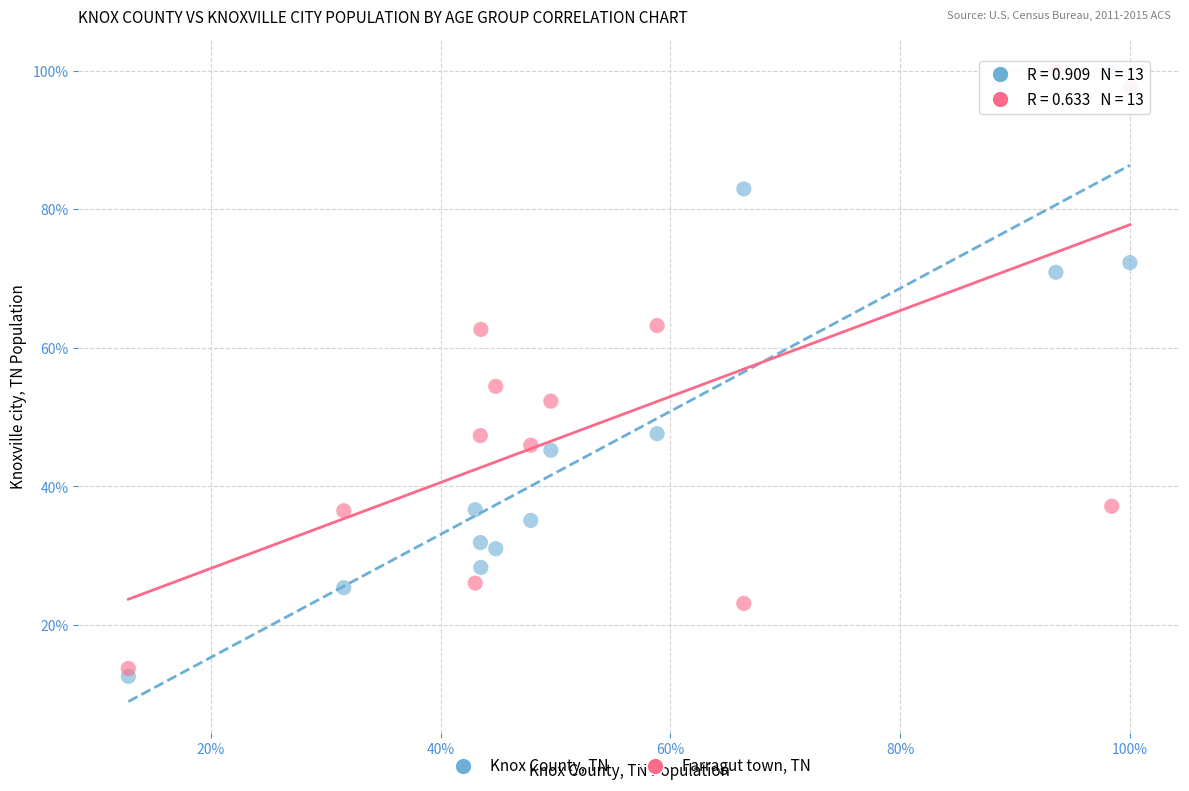

What are all the series names shown in the legend?

Knox County, TN, Farragut town, TN